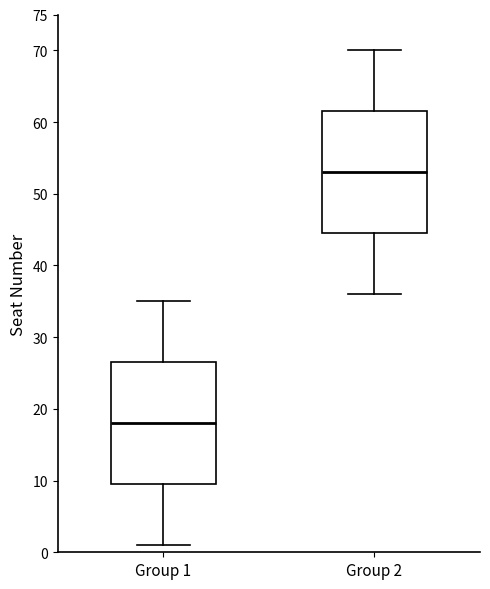

Reading left to right, read every box against the y-axis: the position of its median line, the range the box covers, and the ends of its whiskers. The values are not printed on the chart, so give them approximately, as read against the axis.

Group 1: median 18.0, box 9.5 to 26.5, whiskers 1.0 to 35.0
Group 2: median 53.0, box 44.5 to 61.5, whiskers 36.0 to 70.0